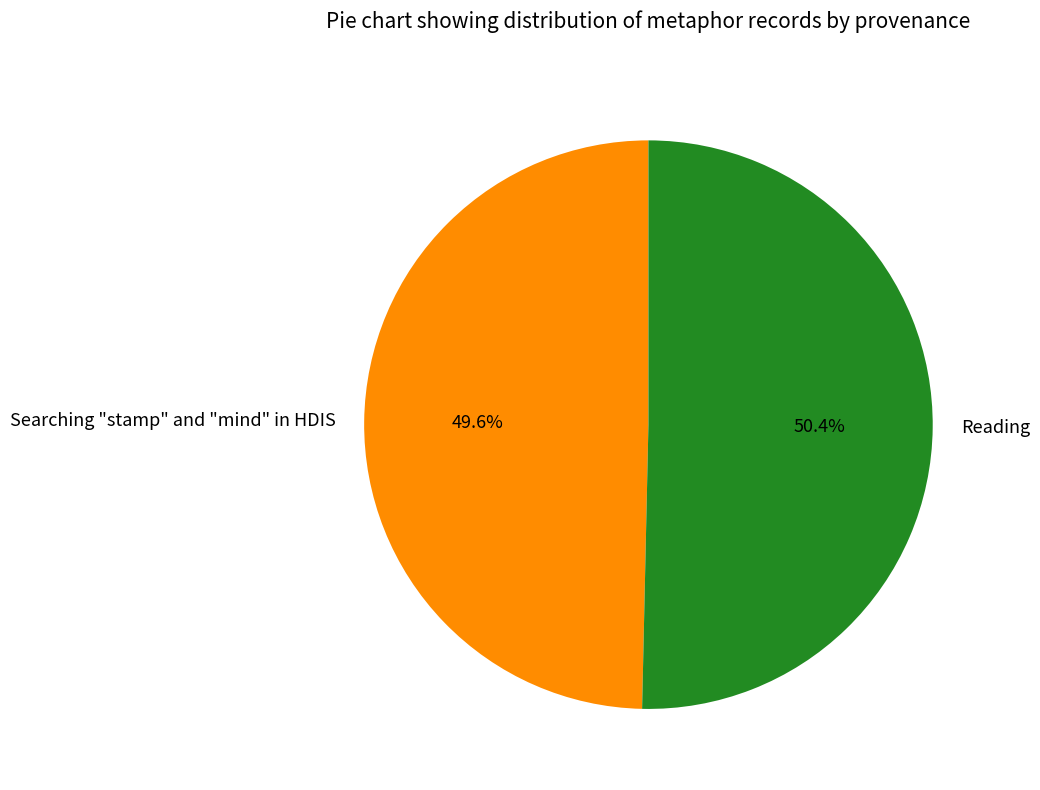

Is the sum of Searching "stamp" and "mind" in HDIS and Reading greater than half?

Yes